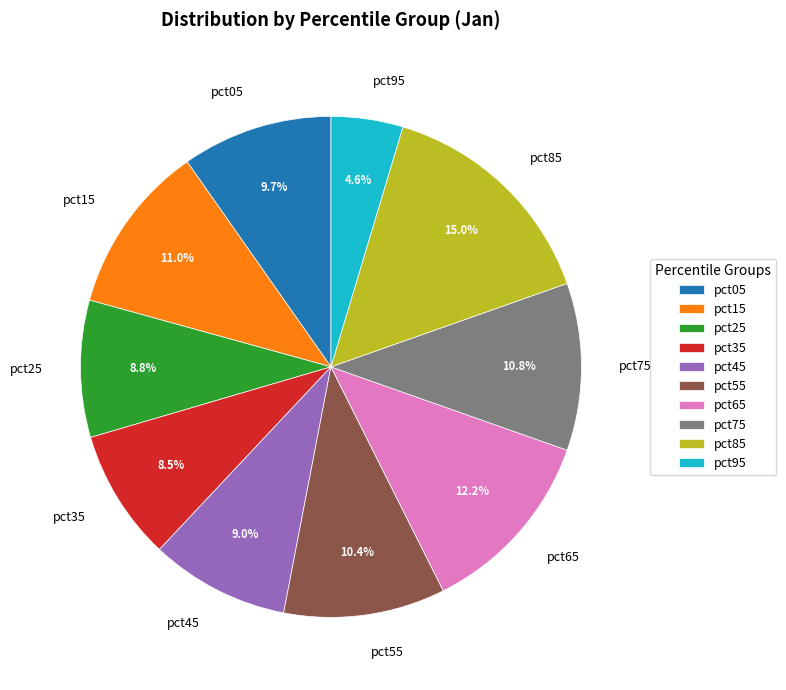

Does any single category account for the majority?

No